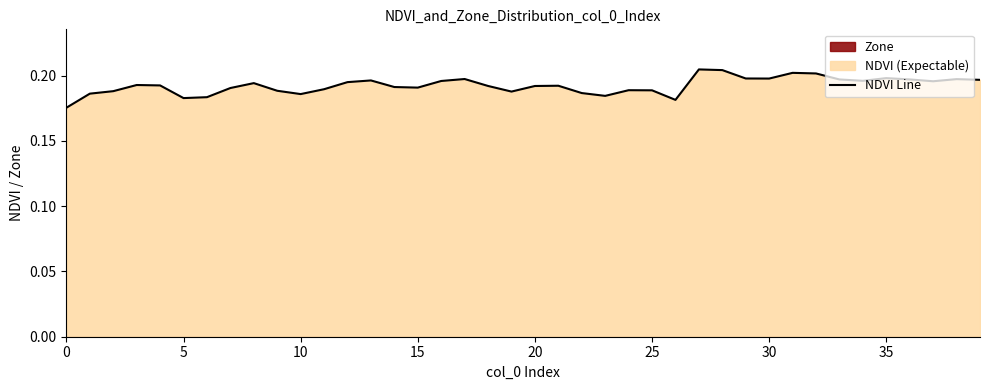

What is the label of the 27th point from the left?

26